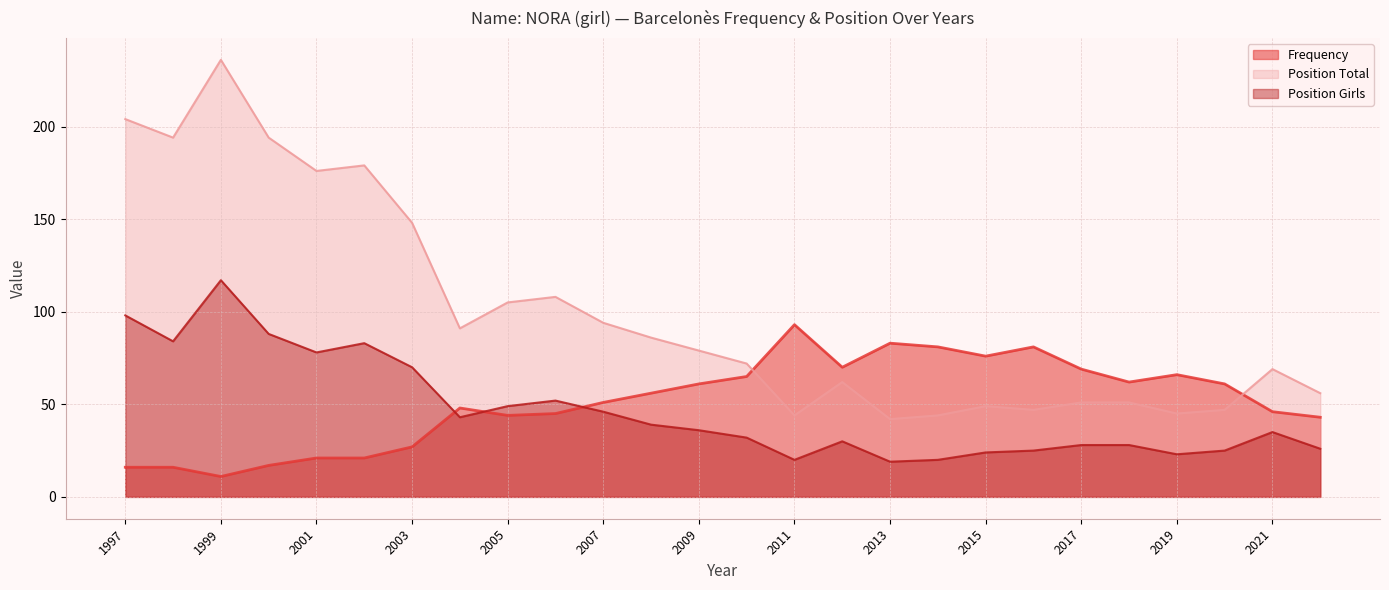

Reading left to right, extract all data points from this chart.

Frequency (line): 16	16	11	17	21	21	27	48	44	45	51	56	61	65	93	70	83	81	76	81	69	62	66	61	46	43
Position Total (line): 204	194	236	194	176	179	148	91	105	108	94	86	79	72	44	62	42	44	49	47	51	51	45	47	69	56
Position Girls (line): 98	84	117	88	78	83	70	43	49	52	46	39	36	32	20	30	19	20	24	25	28	28	23	25	35	26